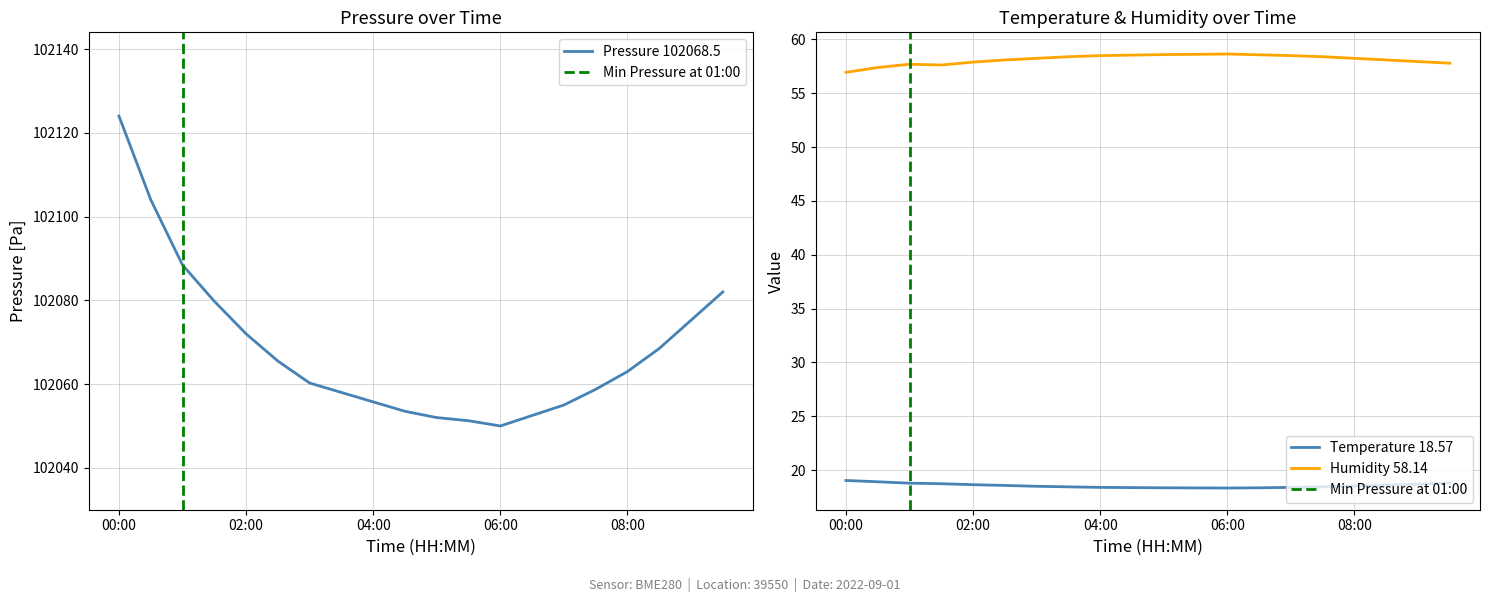

At how many categories does at least one series exceed 75295?

20